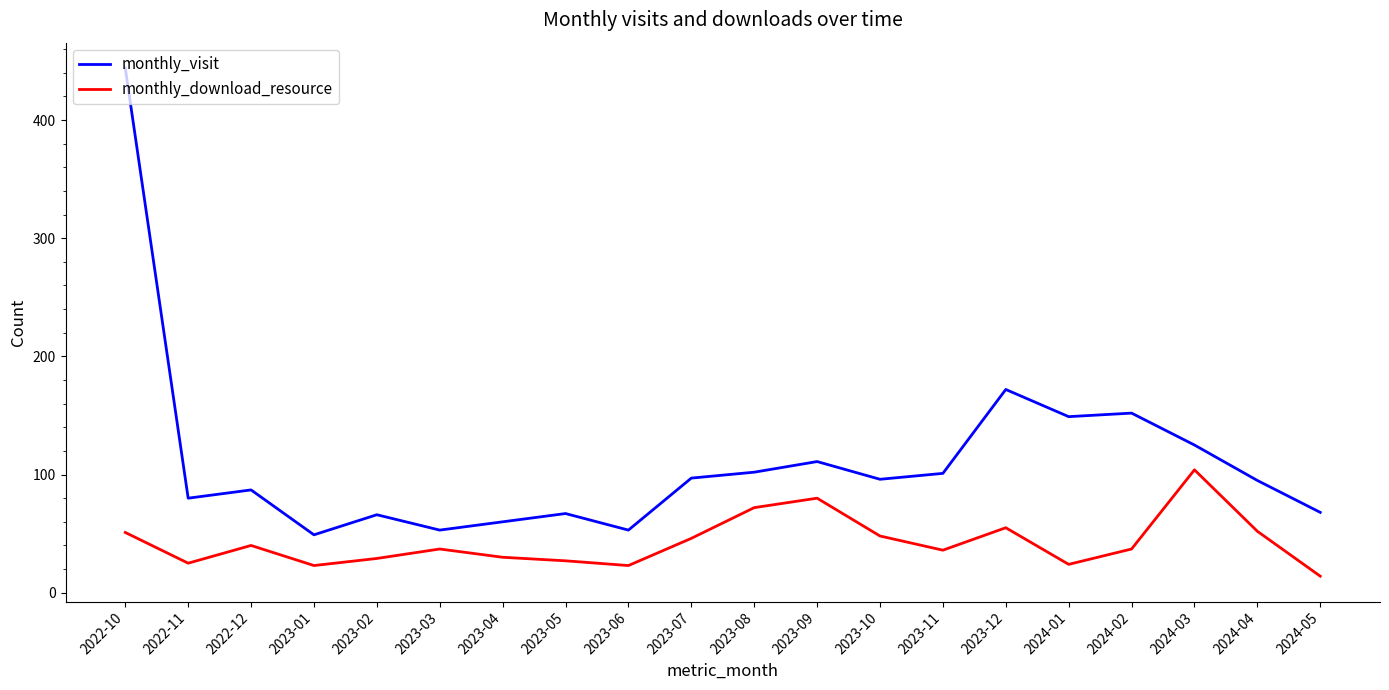

At how many categories does at least one series exceed 32?

20